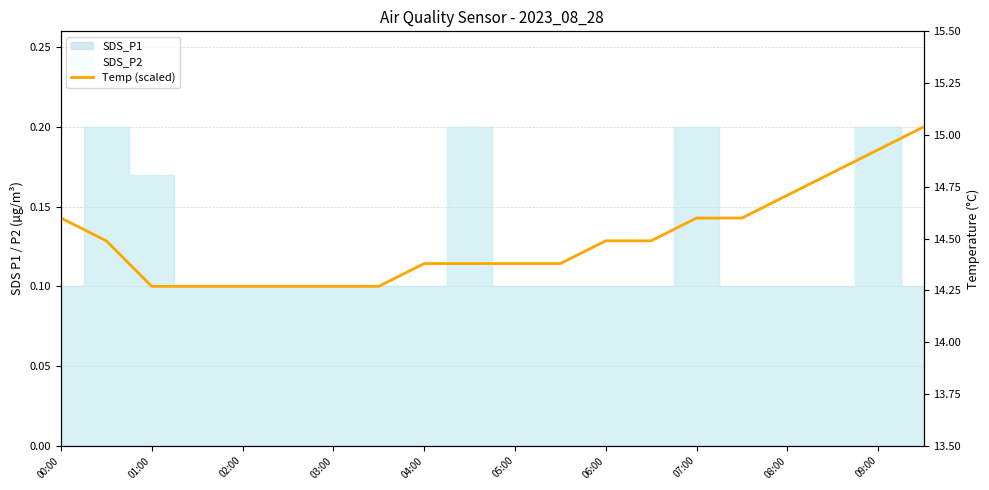

How many lines are shown in the chart?

1